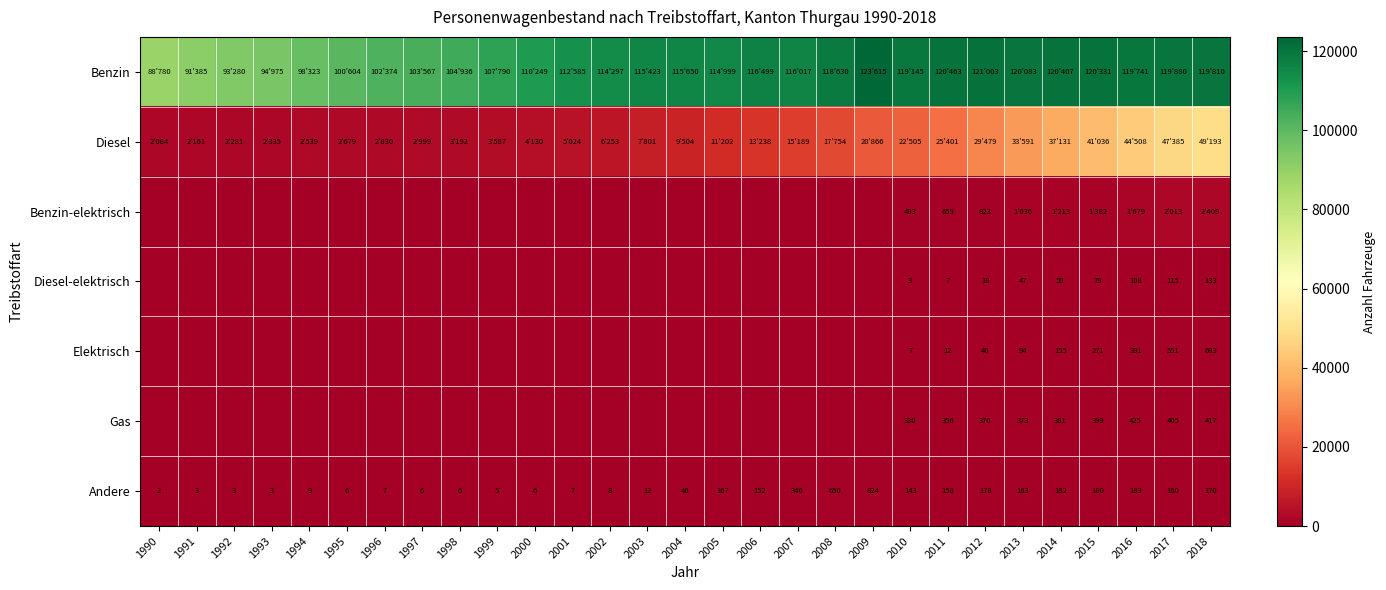

Is it true that Diesel-elektrisch equals 47 at 2013?

True